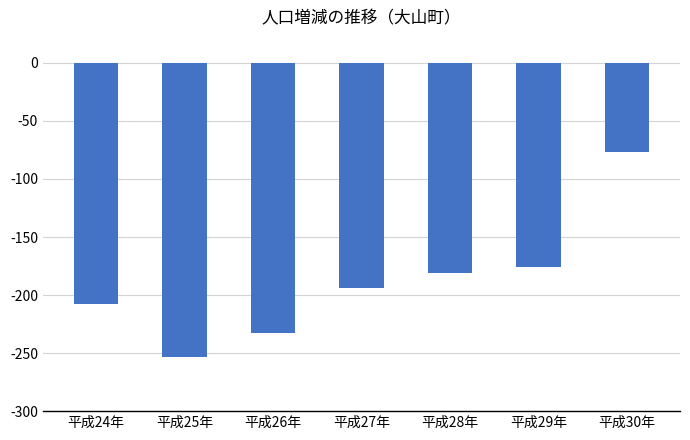

What is the difference between the second highest and second lowest values?

57